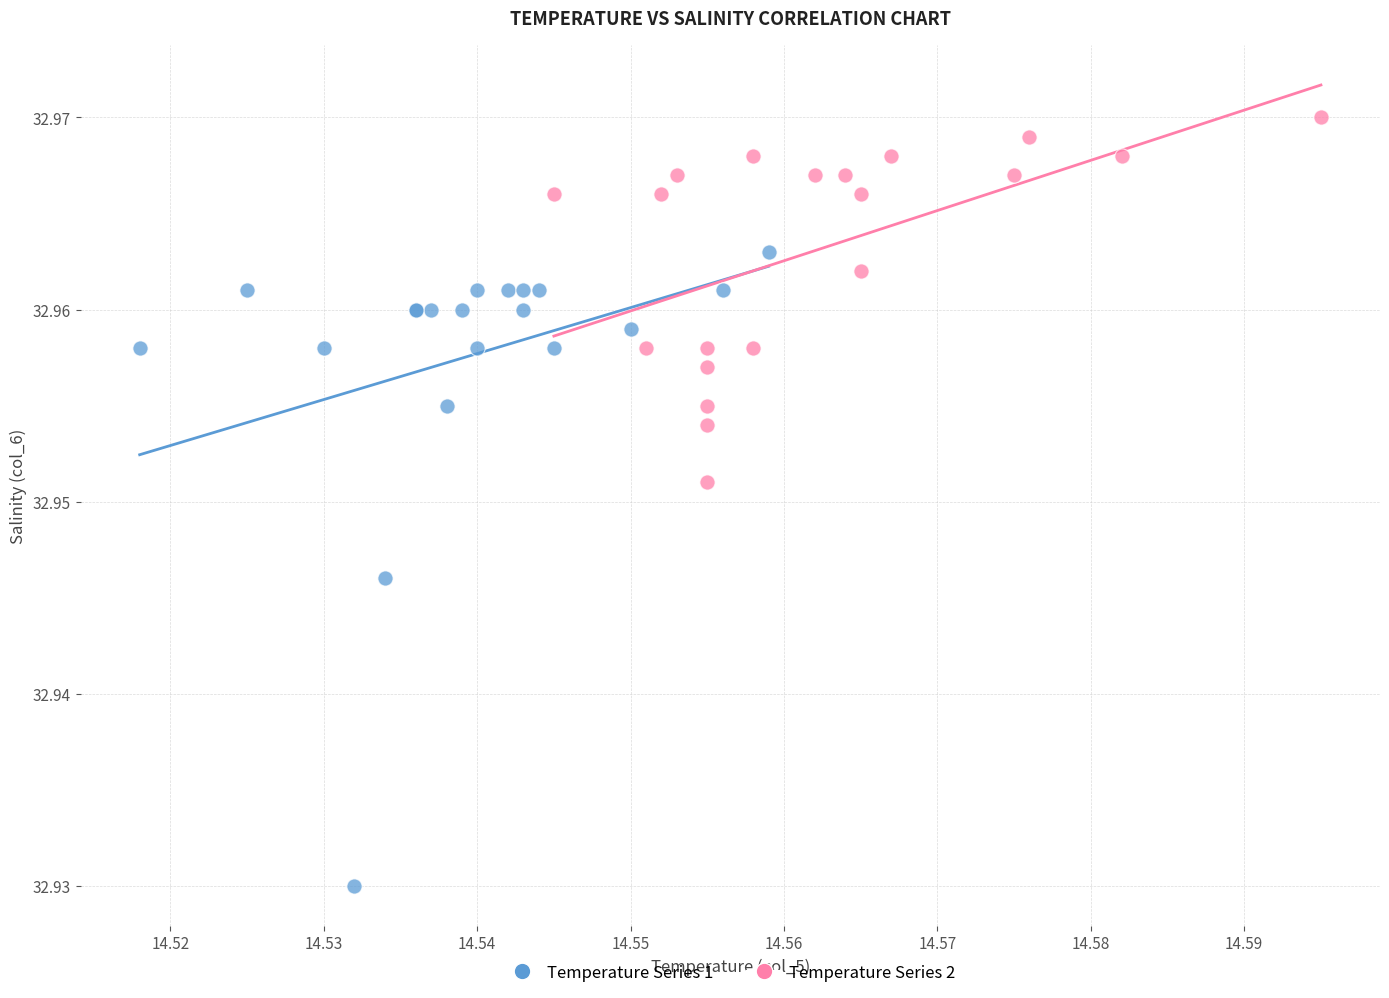

Which series reaches the minimum Y coordinate?

Temperature Series 1